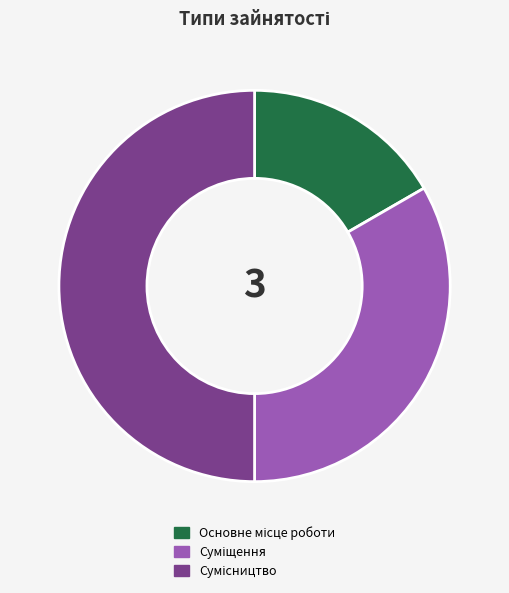

To the nearest percent, what is the difference between the largest and smallest slice percentages?

33%